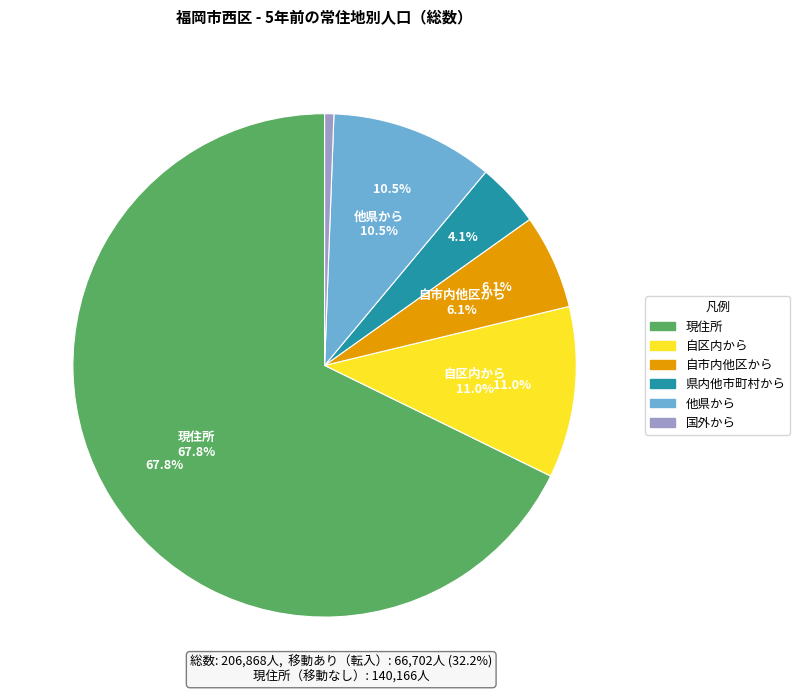

True or false: 現住所 accounts for 79% of the total.

False